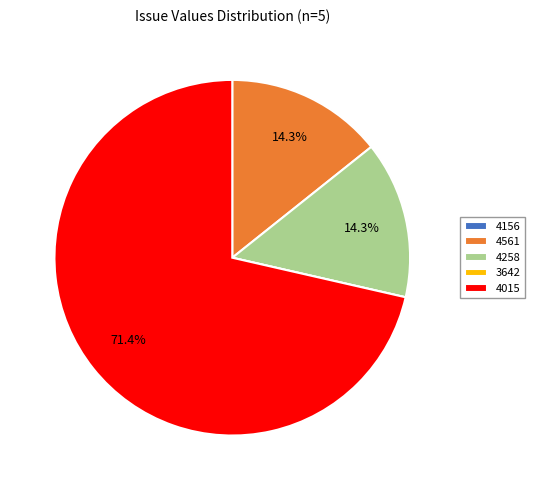

Which slice is the largest?

4015